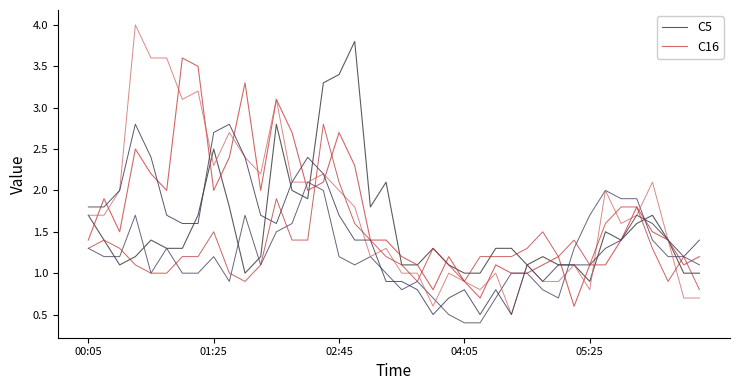

The value of C16 at 02:45 is 2.7. True or false?

True